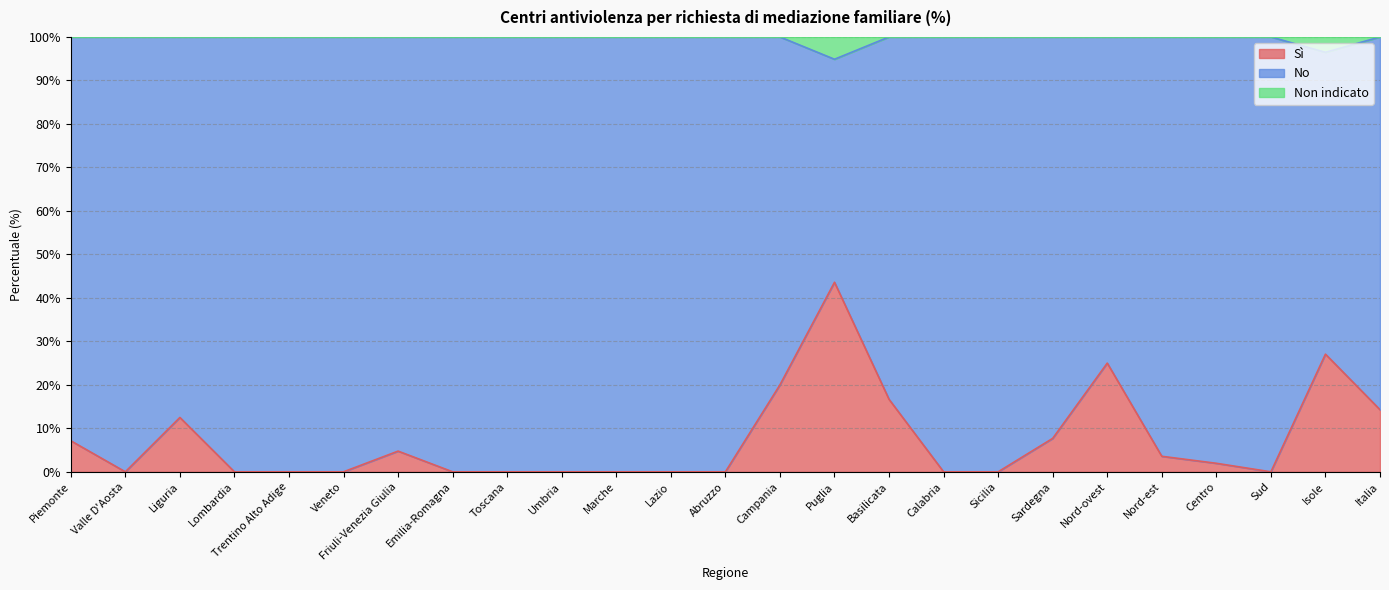

What is the highest value of the Sì series?

43.6